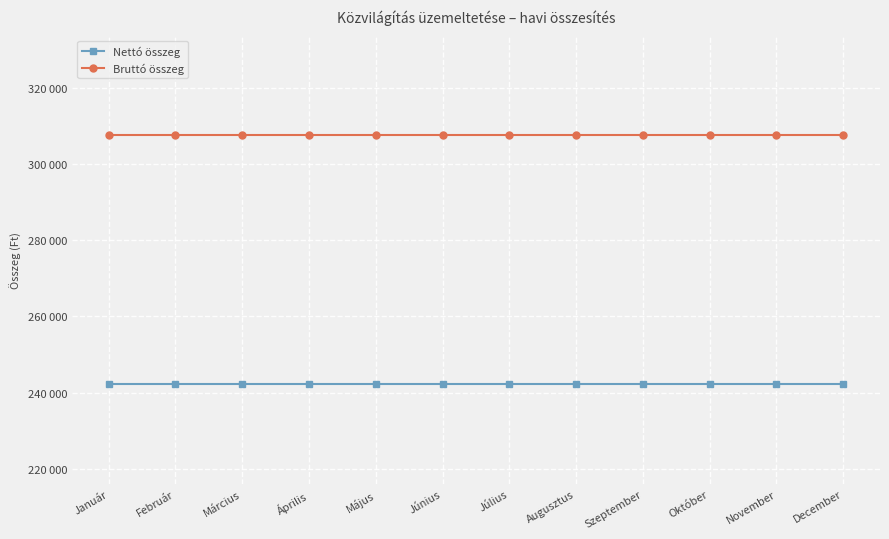

What are all the series names shown in the legend?

Nettó összeg, Bruttó összeg